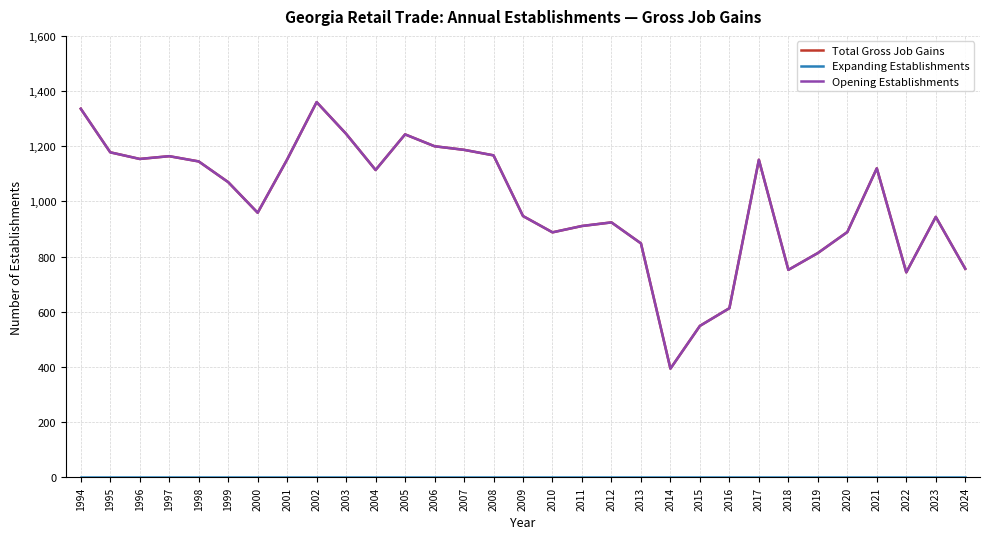

Reading left to right, what are all the values shown in this chart?

Total Gross Job Gains: 1336	1178	1154	1164	1145	1070	959	1152	1360	1245	1114	1243	1200	1187	1167	947	888	911	924	848	394	549	613	1151	752	813	889	1120	743	944	756
Expanding Establishments: 0	0	0	0	0	0	0	0	0	0	0	0	0	0	0	0	0	0	0	0	0	0	0	0	0	0	0	0	0	0	0
Opening Establishments: 1336	1178	1154	1164	1145	1070	959	1152	1360	1245	1114	1243	1200	1187	1167	947	888	911	924	848	394	549	613	1151	752	813	889	1120	743	944	756